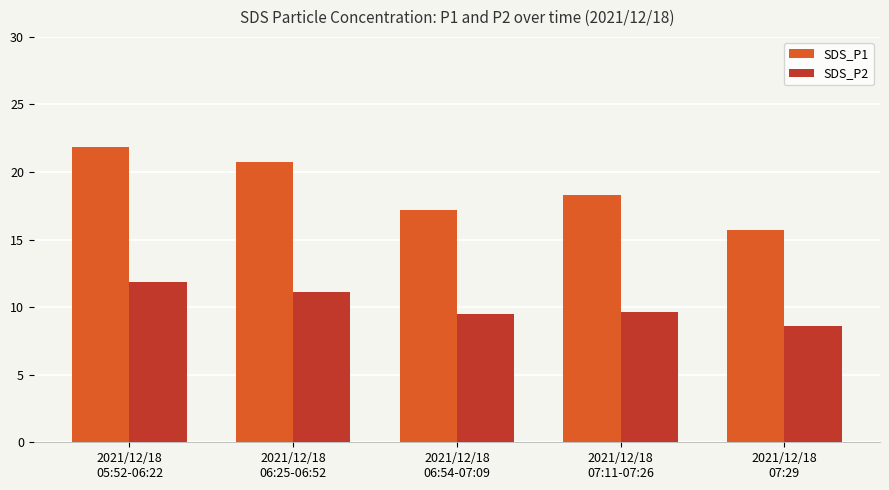

What value does the SDS_P2 series have at 2021/12/18
06:54-07:09?

9.5